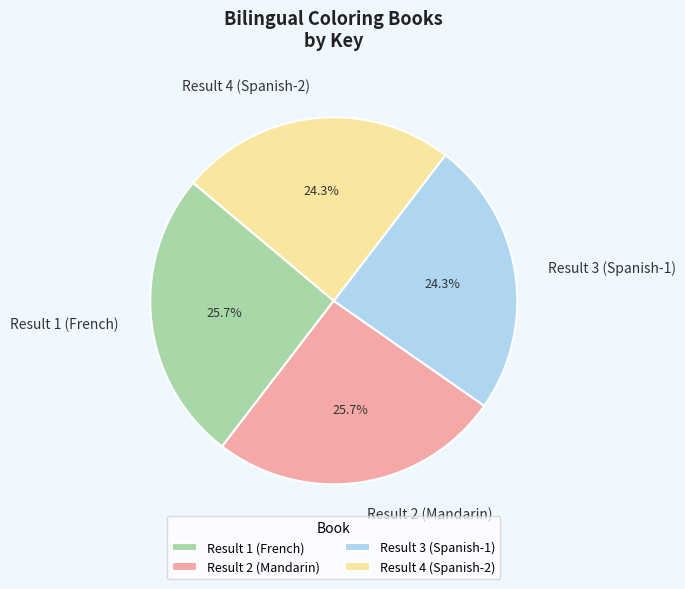

Count the number of slices in the pie.

4